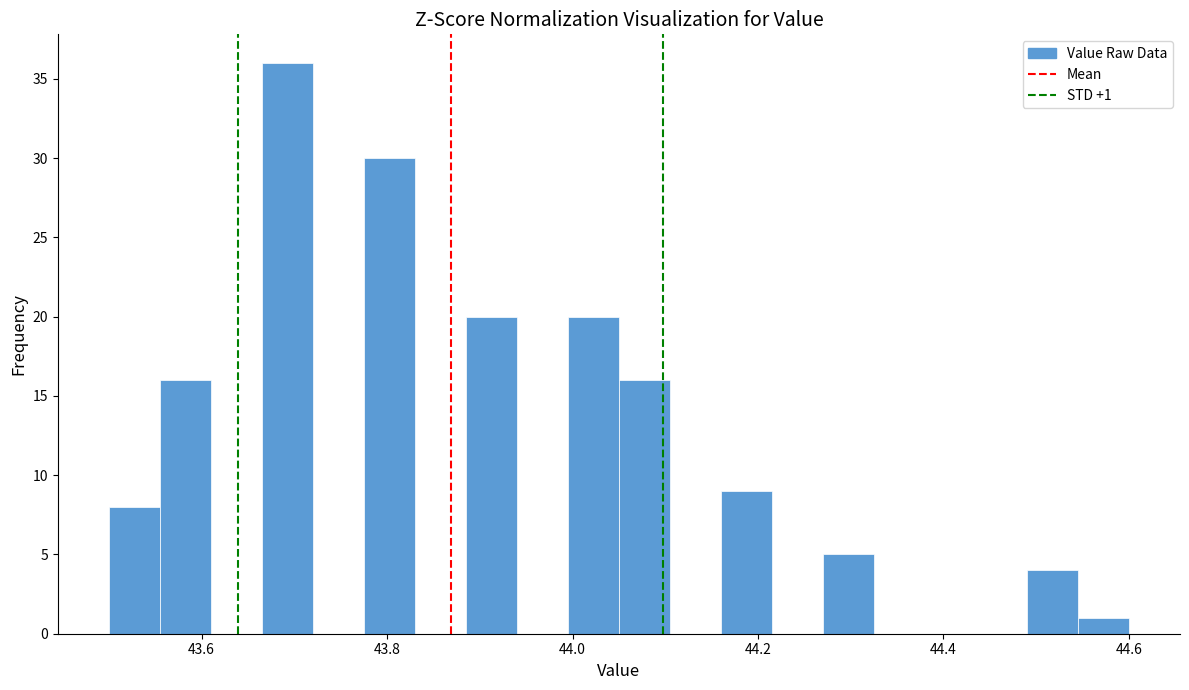

Read against the x-axis, roughly where is the centre of the tallest bar?

43.70